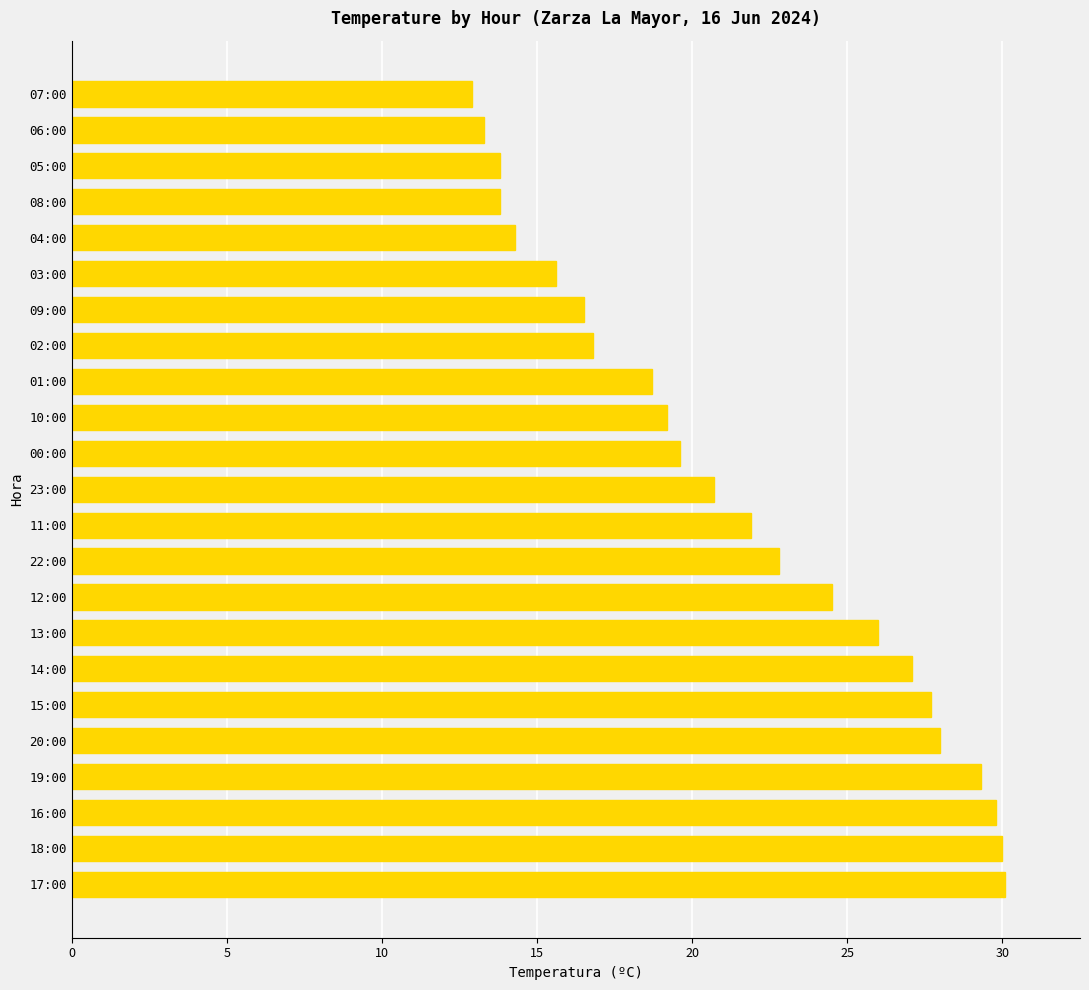

What is the ratio of the value at 08:00 to the value at 17:00?

0.5